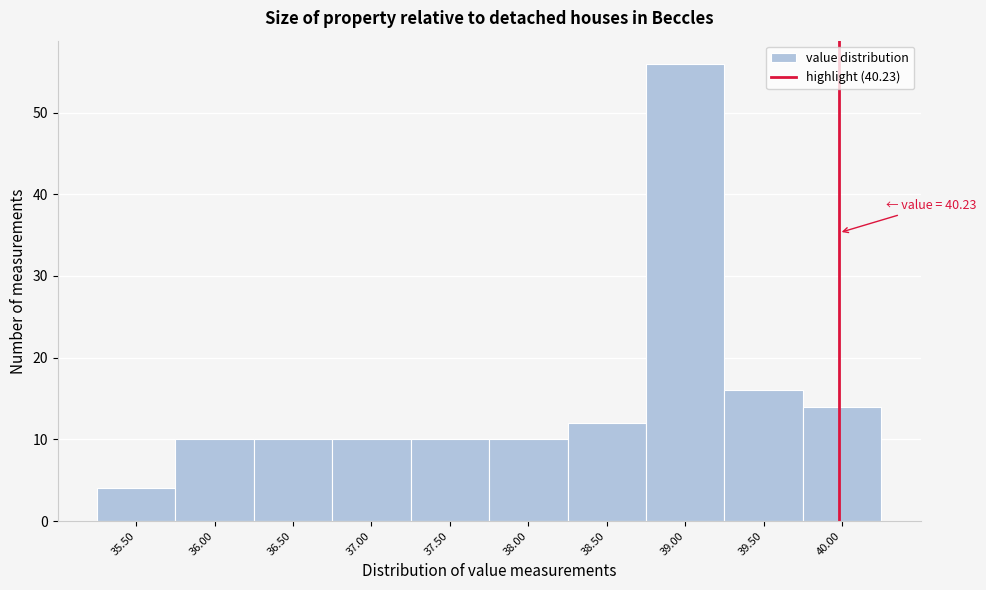

Reading left to right, extract all data points from this chart.

35.50=4	36.00=10	36.50=10	37.00=10	37.50=10	38.00=10	38.50=12	39.00=56	39.50=16	40.00=14